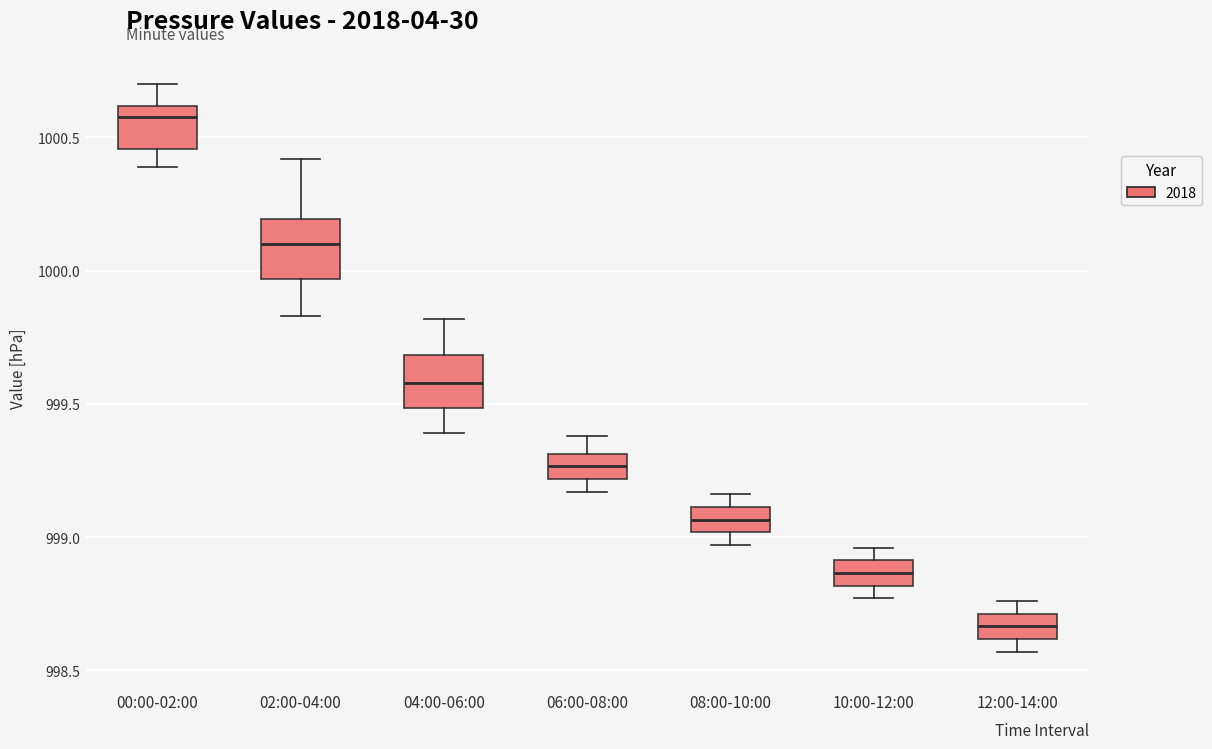

Reading left to right, read every box against the y-axis: the position of its median line, the range the box covers, and the ends of its whiskers. The values are not printed on the chart, so give them approximately, as read against the axis.

00:00-02:00: median 1000.60 (just below the box's upper edge), box 1000.45 to 1000.60, whiskers 1000.40 to 1000.70
02:00-04:00: median 1000.10, box 999.95 to 1000.20, whiskers 999.85 to 1000.40
04:00-06:00: median 999.60, box 999.50 to 999.70, whiskers 999.40 to 999.80
06:00-08:00: median 999.25, box 999.20 to 999.30, whiskers 999.15 to 999.40
08:00-10:00: median 999.05, box 999.00 to 999.10, whiskers 998.95 to 999.15
10:00-12:00: median 998.85, box 998.80 to 998.90, whiskers 998.75 to 998.95
12:00-14:00: median 998.65, box 998.60 to 998.70, whiskers 998.55 to 998.75